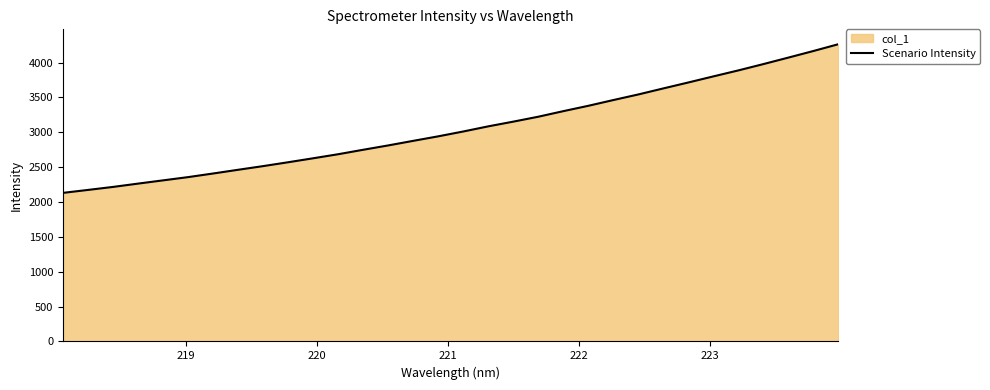

What is the average value?

3056.1